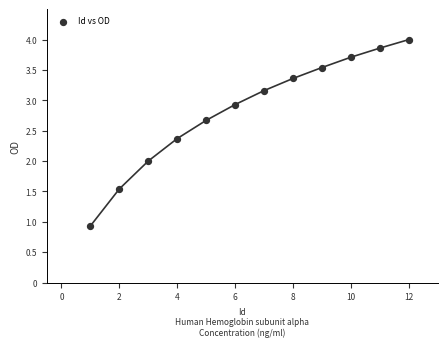

What is the range of Y values (max minus min)?

3.1